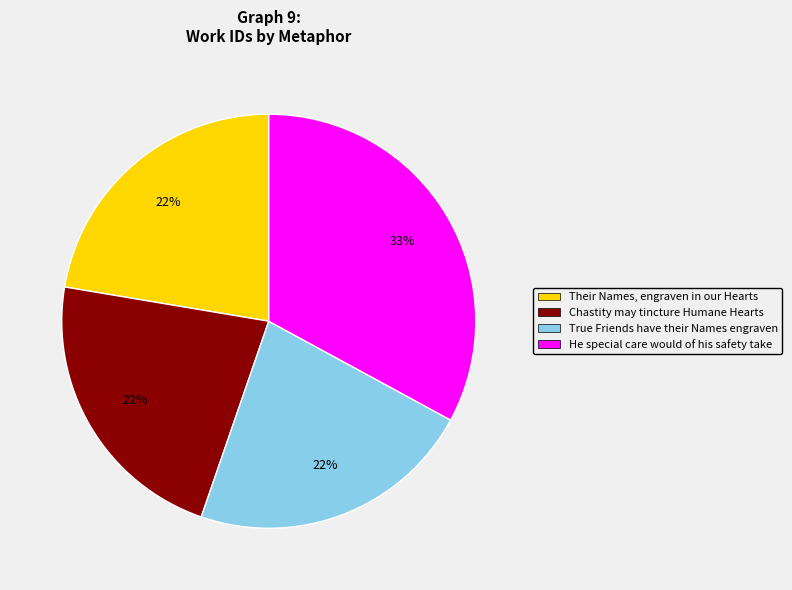

What is the largest slice in the pie chart?

He special care would of his safety take